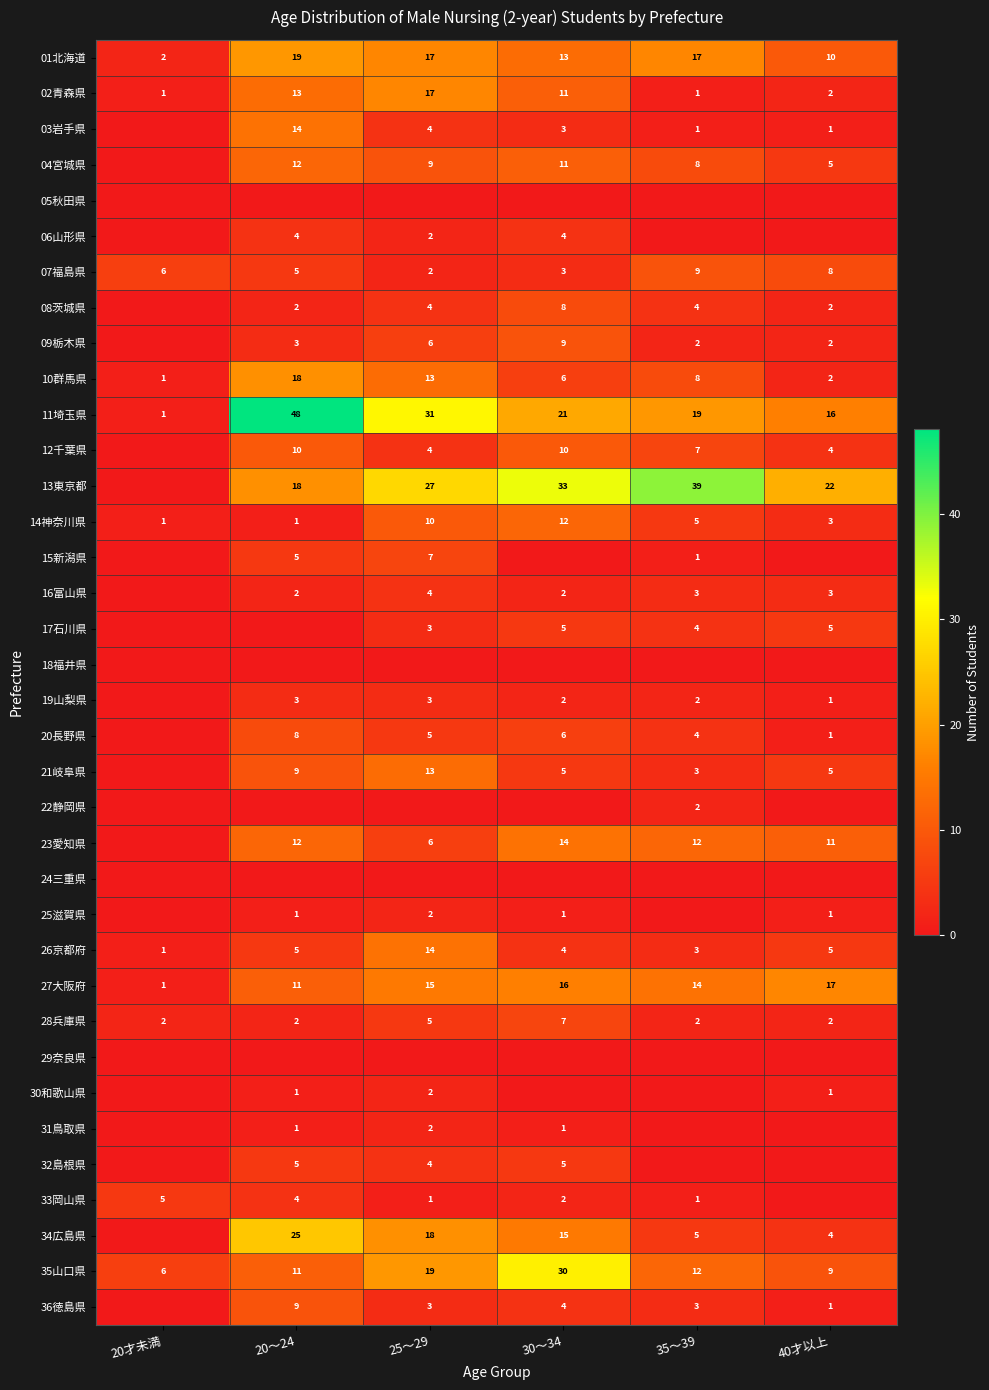

List the labels in order of 35山口県 value, largest first.

30～34, 25～29, 35～39, 20～24, 40才以上, 20才未満